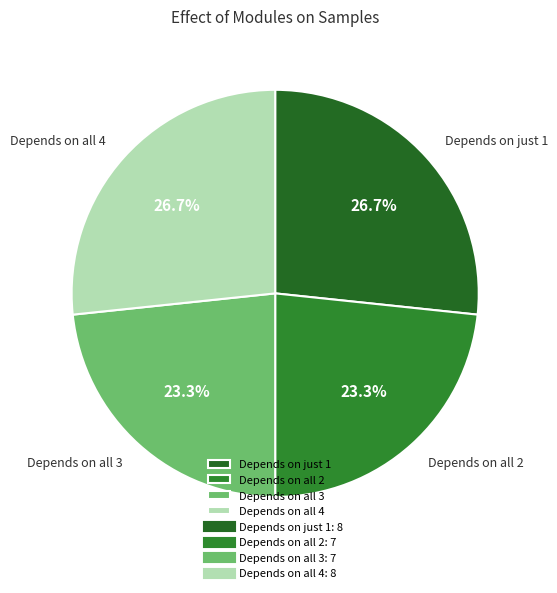

How many slices are in this pie chart?

4